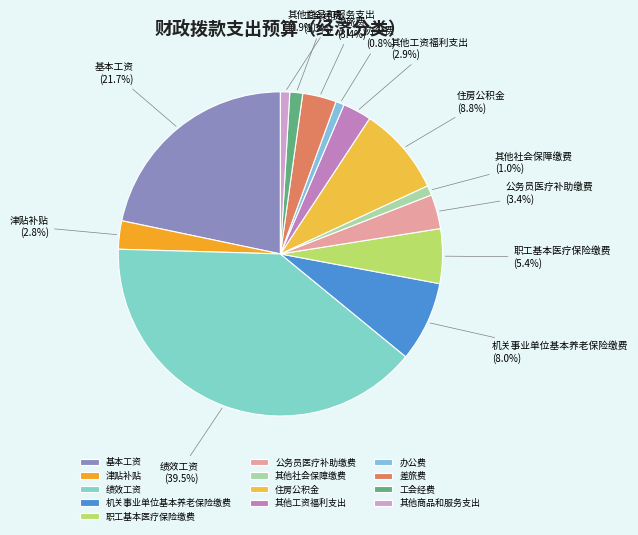

Combined, do 工会经费 and 其他社会保障缴费 account for over 50%?

No